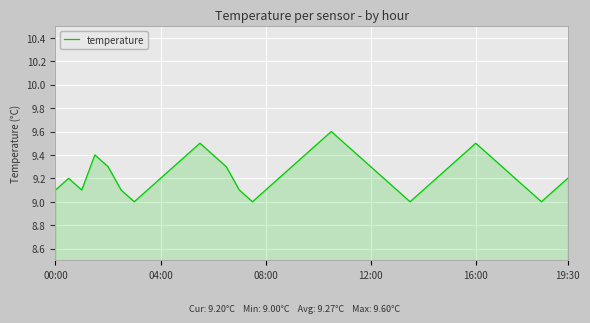

What is the smallest value displayed?

9.0